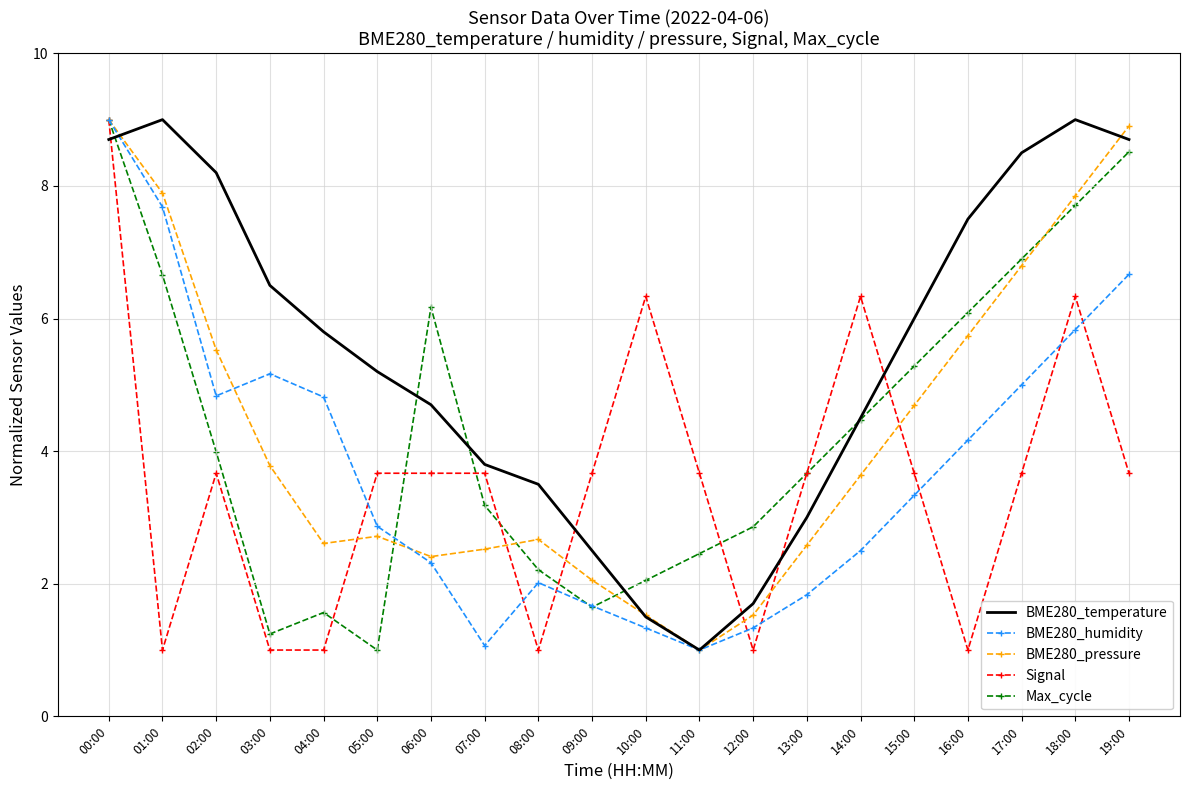

What is the spread (max minus min) of values at 17:00?

4.8